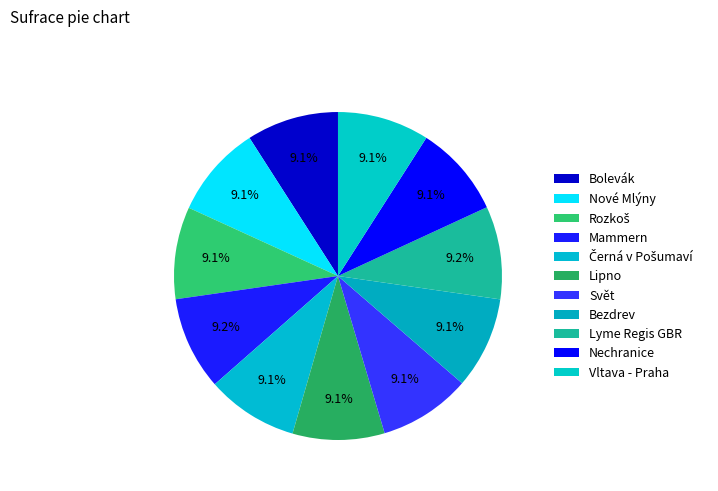

To the nearest percent, what portion does Bolevák represent?

9%